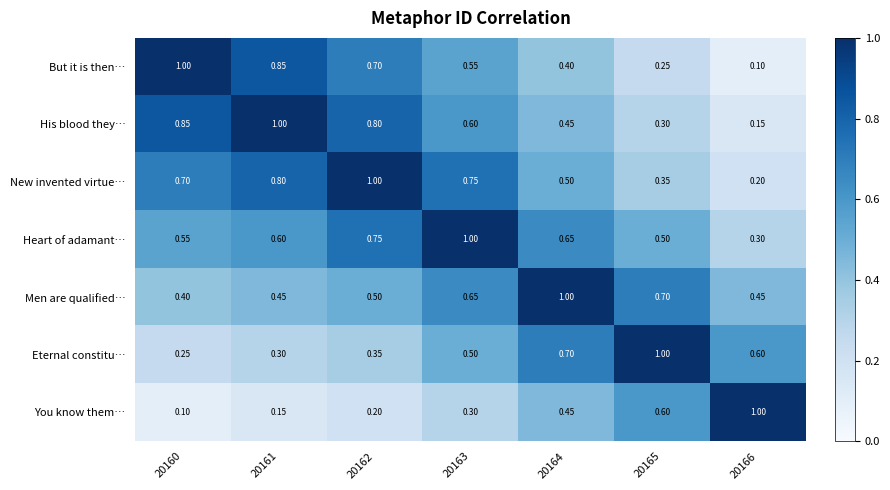

At 20160, list the series in order from smallest to largest.

You know them…, Eternal constitu…, Men are qualified…, Heart of adamant…, New invented virtue…, His blood they…, But it is then…